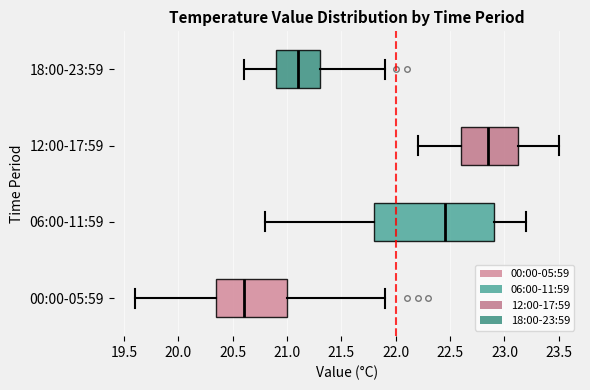

Which box's median line is the furthest to the left?

00:00-05:59